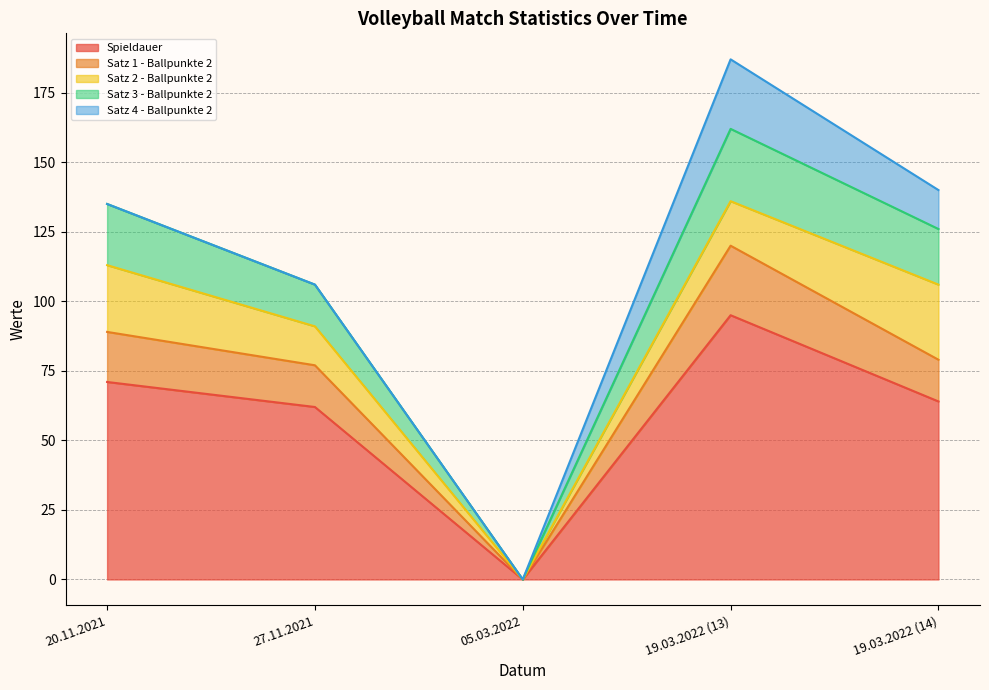

At which label does Satz 3 - Ballpunkte 2 reach its minimum?

05.03.2022